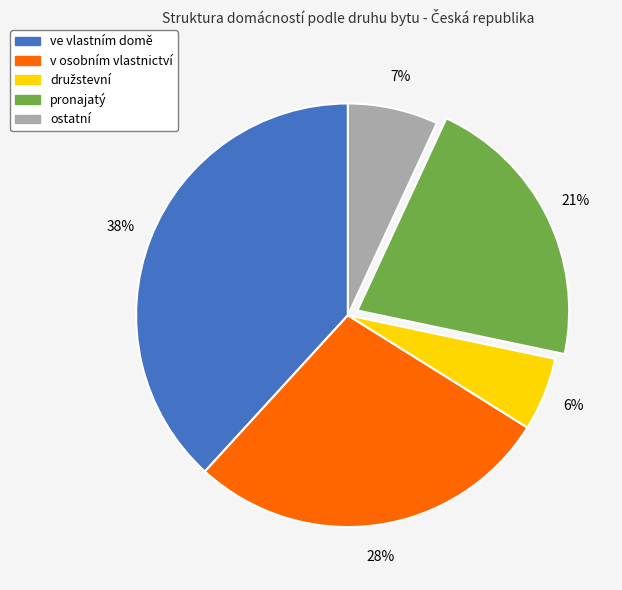

What percentage is the v osobním vlastnictví slice, to the nearest percent?

28%